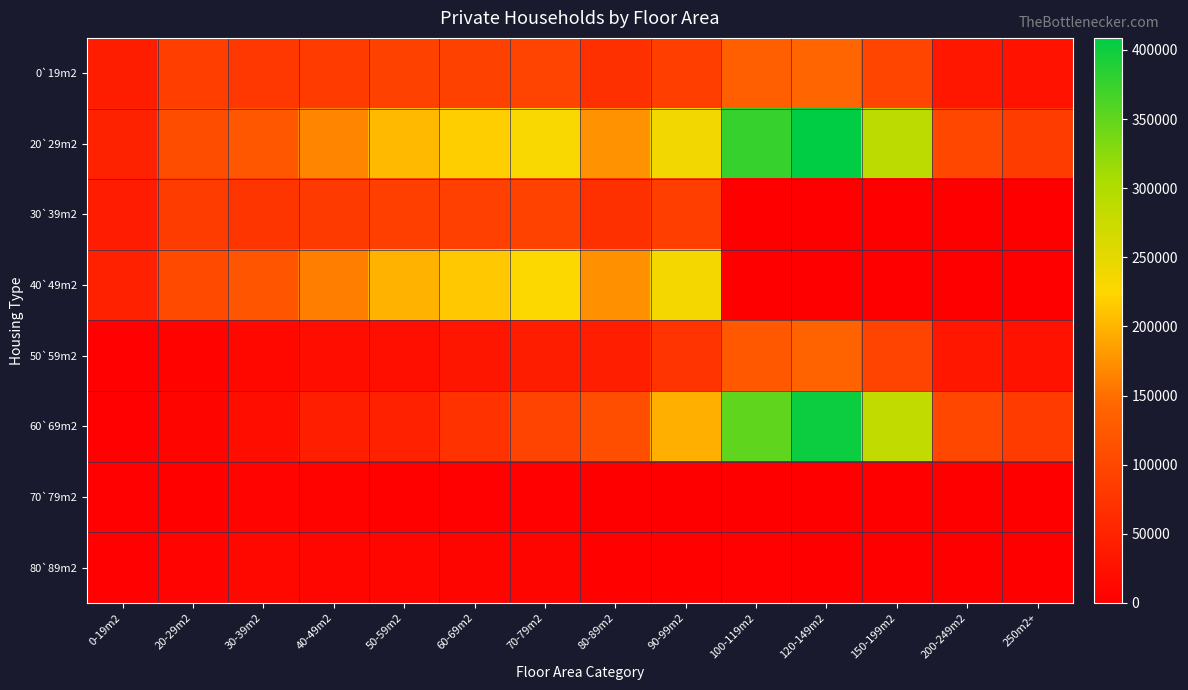

At how many categories does at least one series exceed 375627?

1